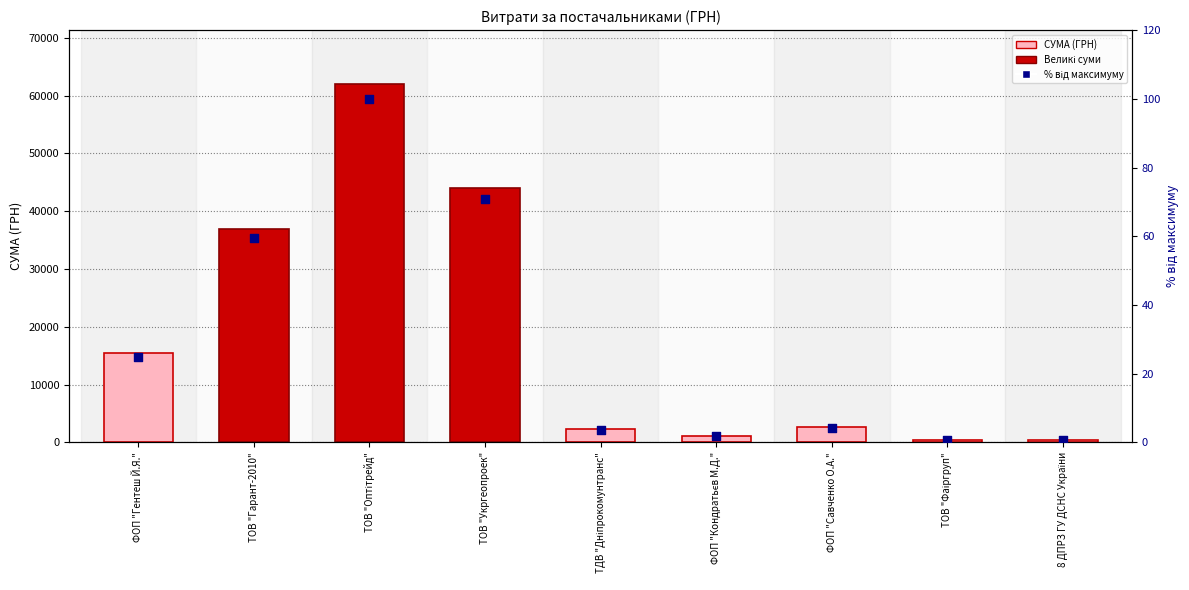

At how many categories does at least one series exceed 25199?

3